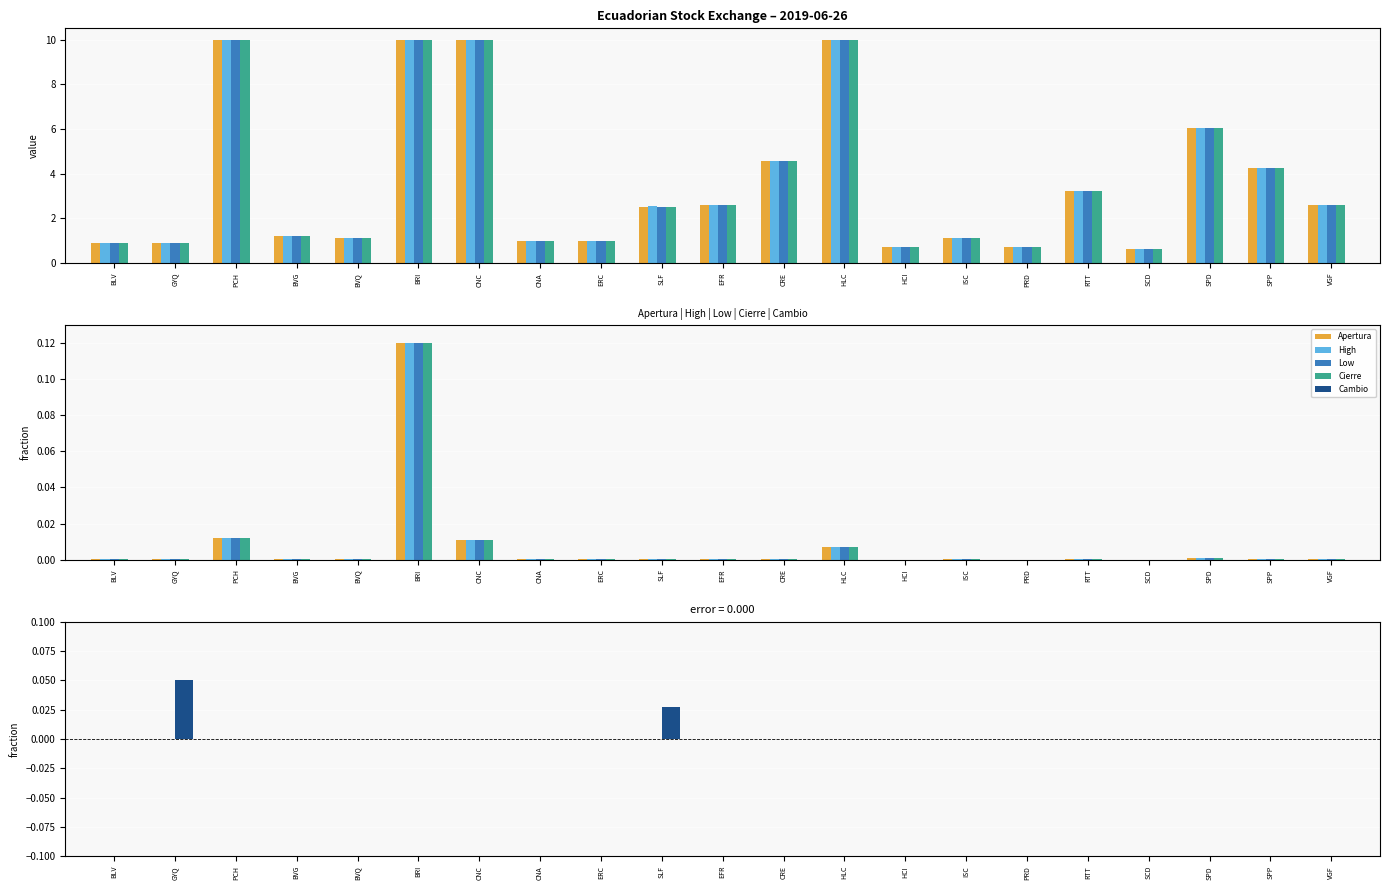

At which label is Low closest to 0?

SCD